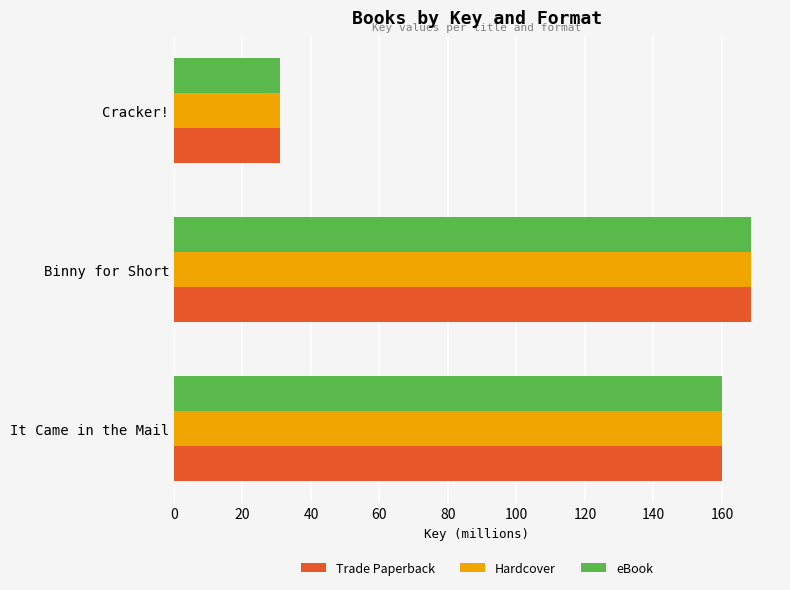

At how many categories does at least one series exceed 143?

2